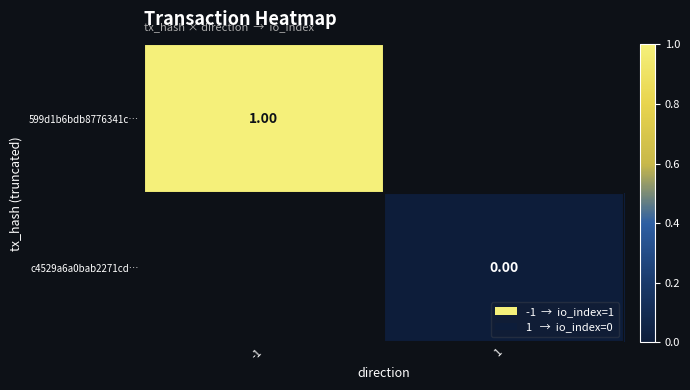

Is the value of 599d1b6bdb8776341c… at -1 greater than the value of c4529a6a0bab2271cd… at 1?

Yes